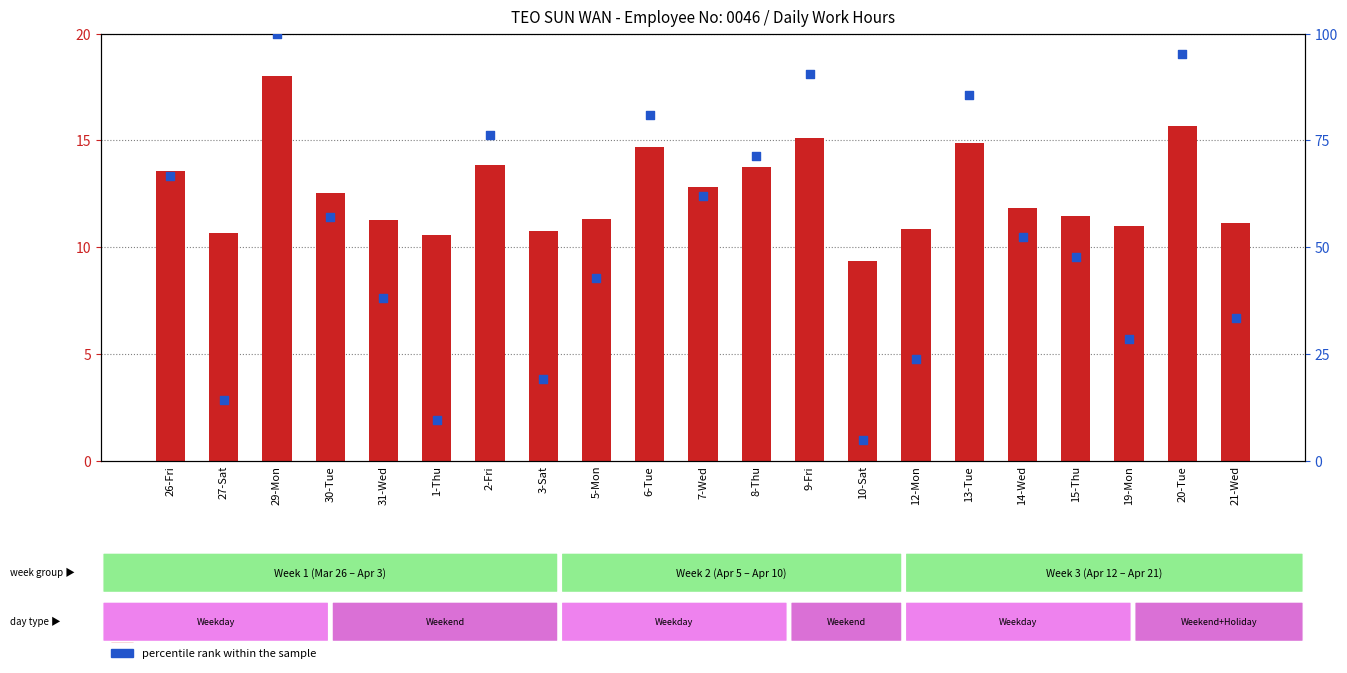

Which series has the largest total across all categories?

percentile rank within the sample